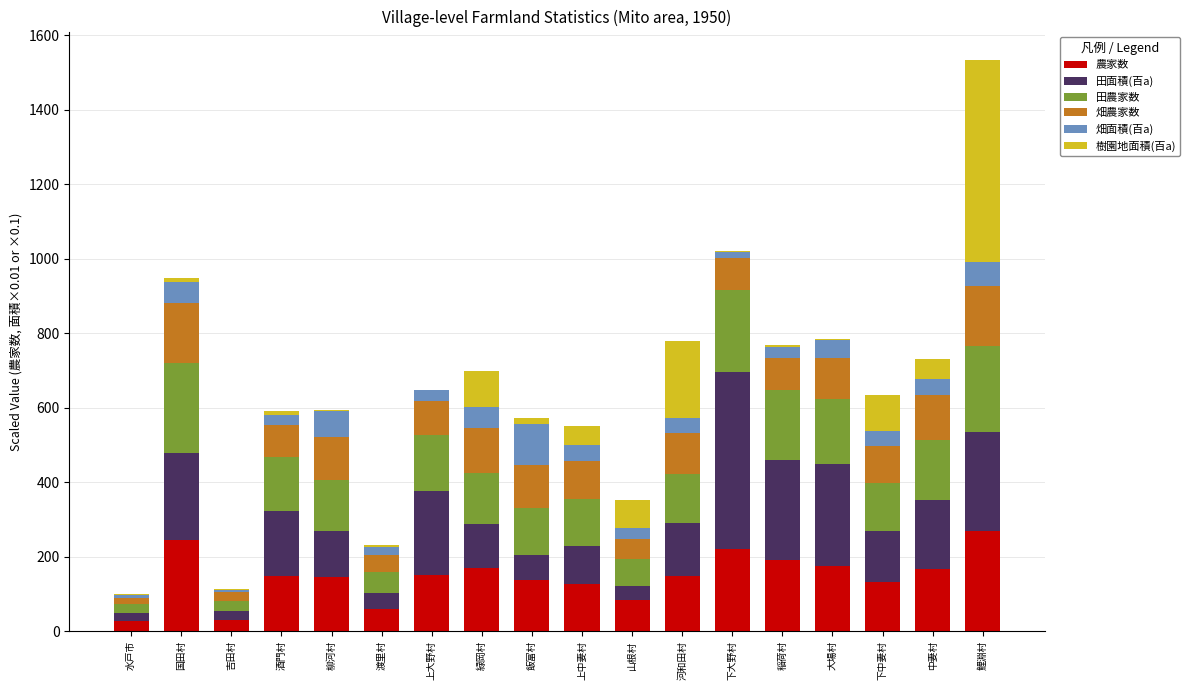

At which category is the sum across all series the highest?

鯉淵村